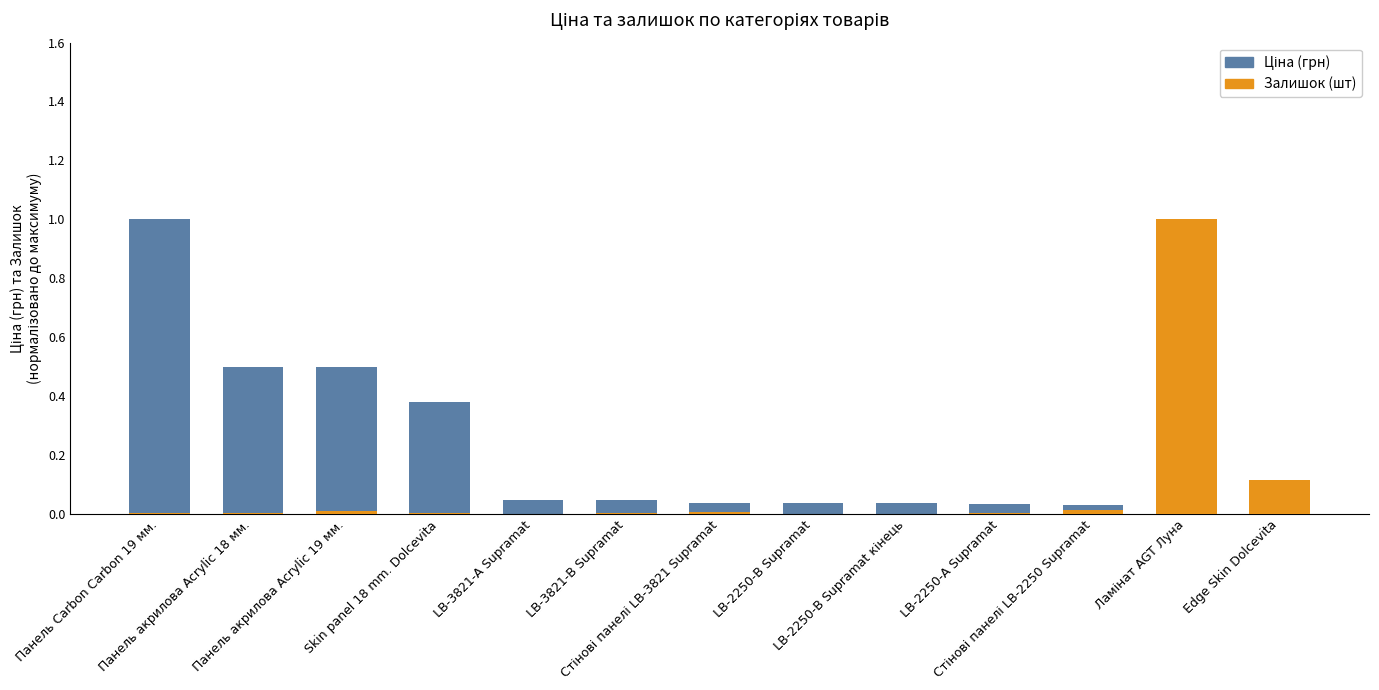

Is it true that Ціна (грн) equals 0.0 at LB-2250-В Supramat кінець?

True